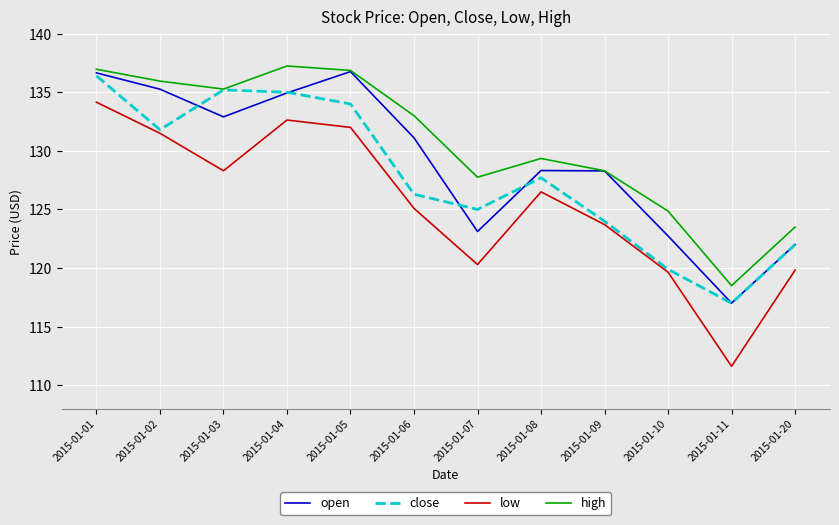

At which category does low reach its first local valley?

2015-01-03